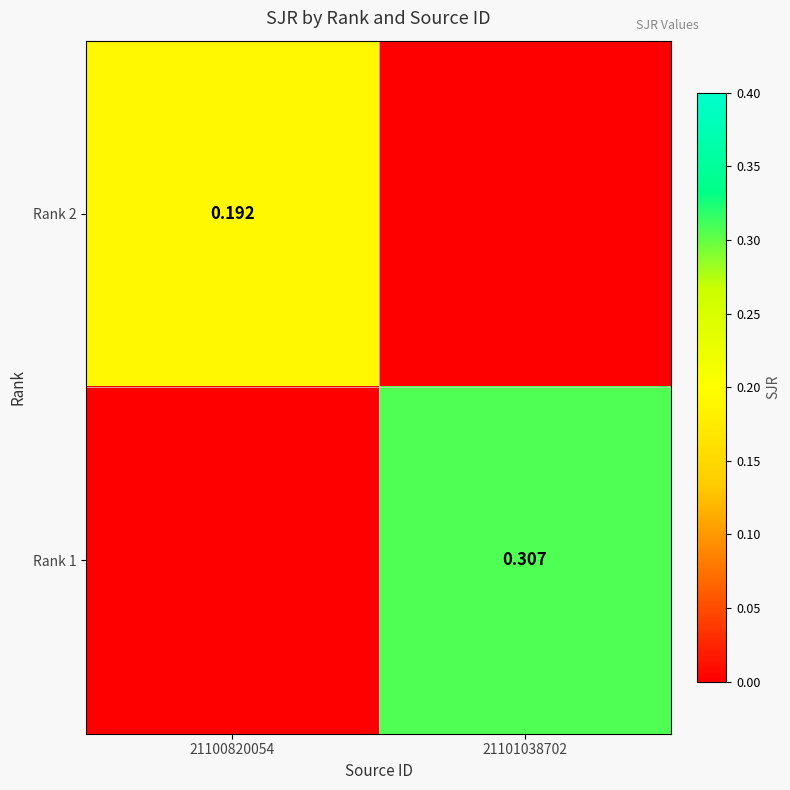

Is the value of Rank 1 at 21101038702 greater than the value of Rank 2 at 21100820054?

Yes